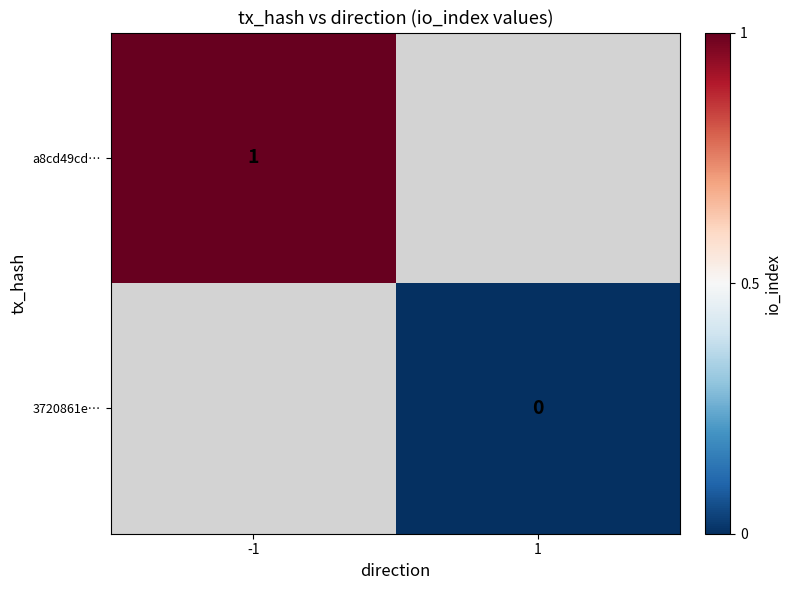

Is the value of a8cd49cd… at -1 greater than the value of 3720861e… at 1?

Yes